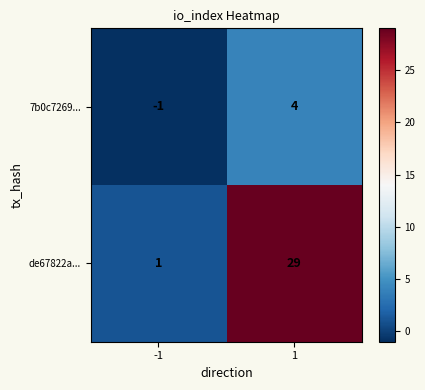

Is it true that 7b0c7269... equals 4 at 1?

True